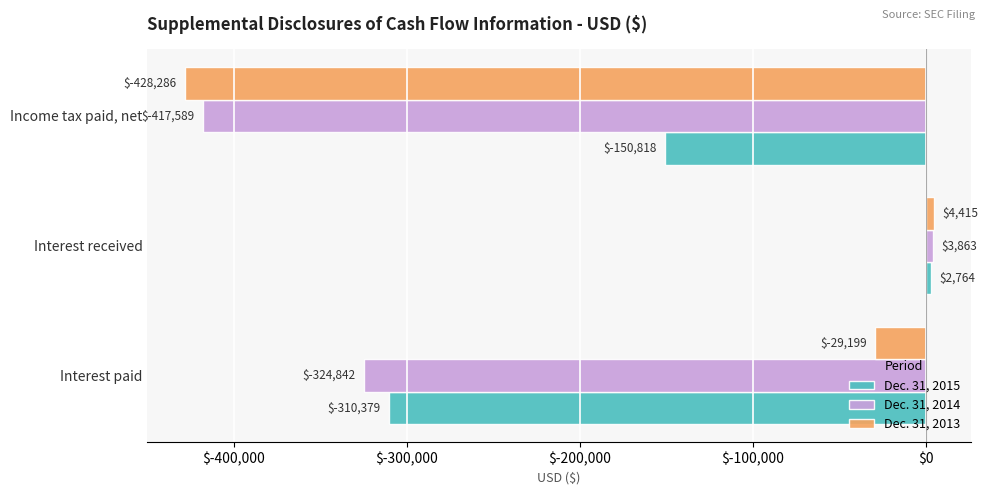

At which label does Dec. 31, 2013 reach its peak?

Interest received